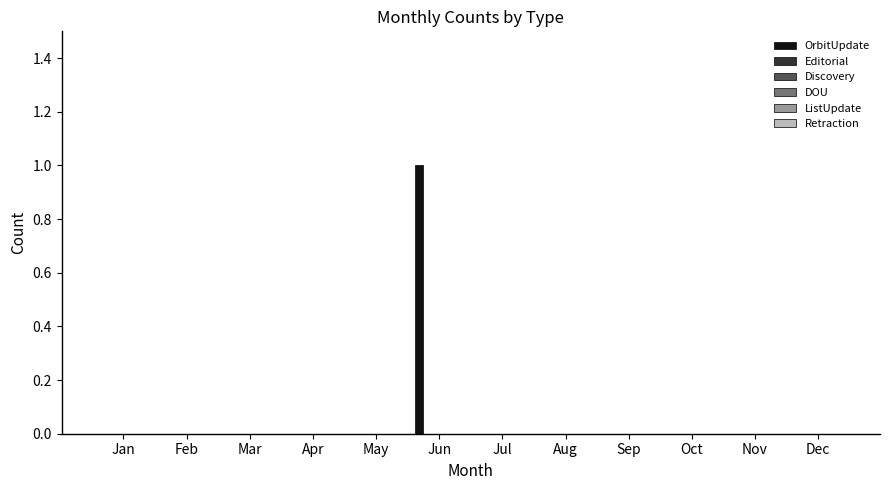

Are the bars horizontal?

No